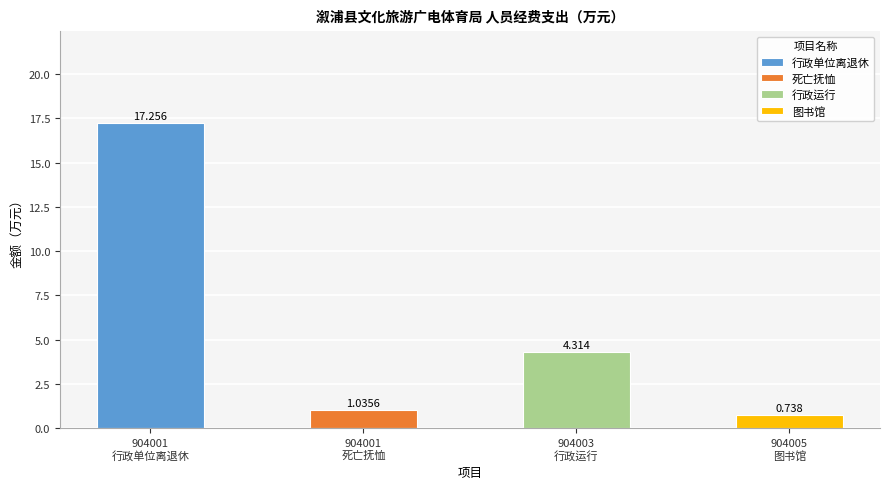

What is the label of the 2nd bar from the right?

行政运行